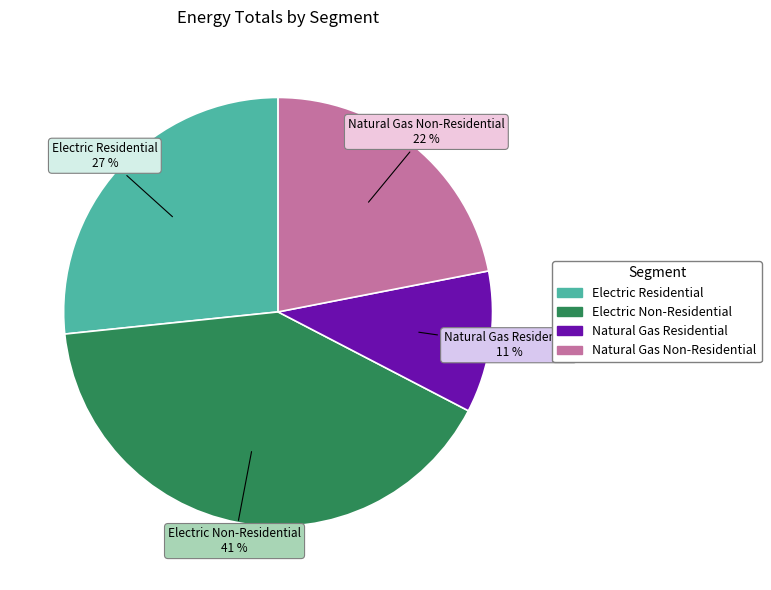

Which slice is the largest?

Electric Non-Residential